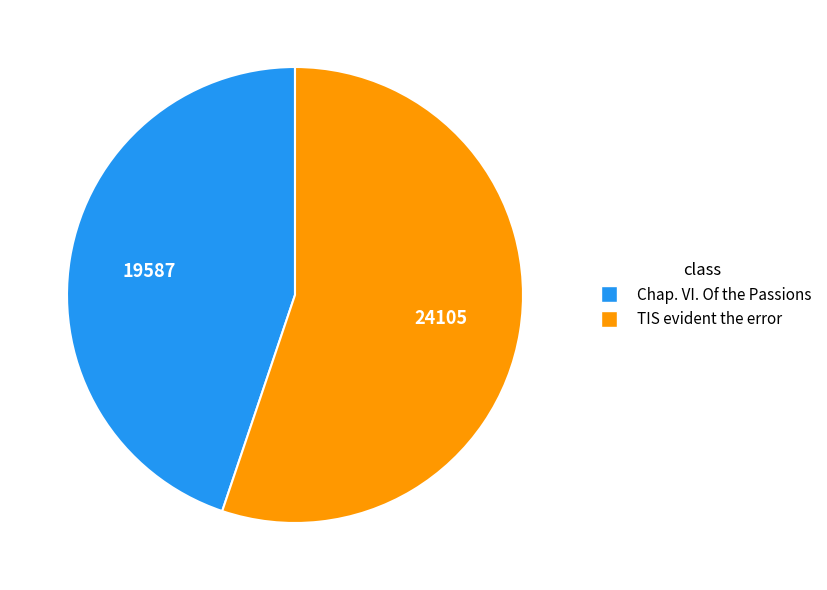

What is the ratio of the value at Chap. VI. Of the Passions to the value at TIS evident the error?

0.8